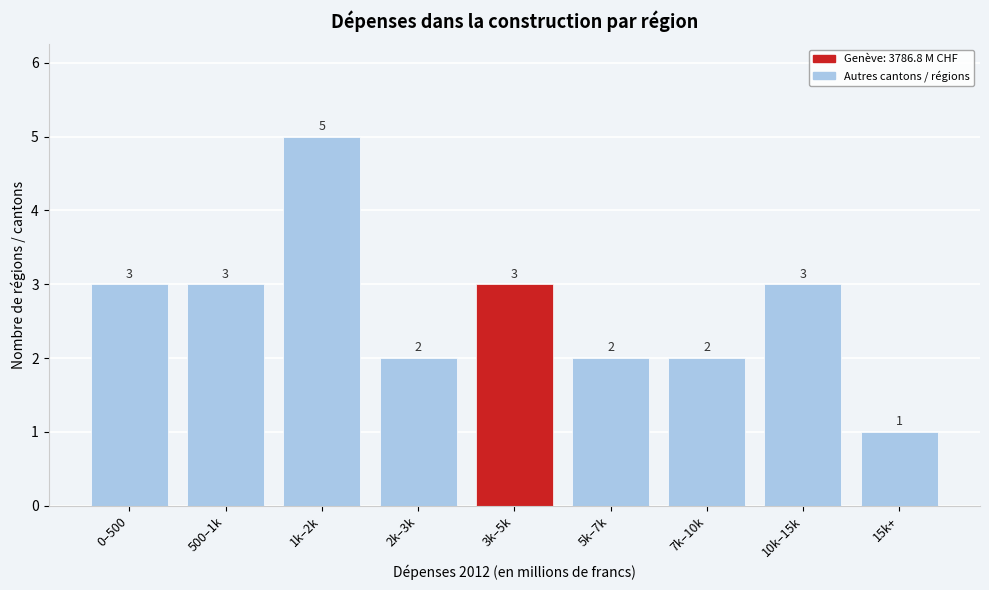

Reading right to left, extract all data points from this chart.

15k+=1	10k–15k=3	7k–10k=2	5k–7k=2	3k–5k=3	2k–3k=2	1k–2k=5	500–1k=3	0–500=3